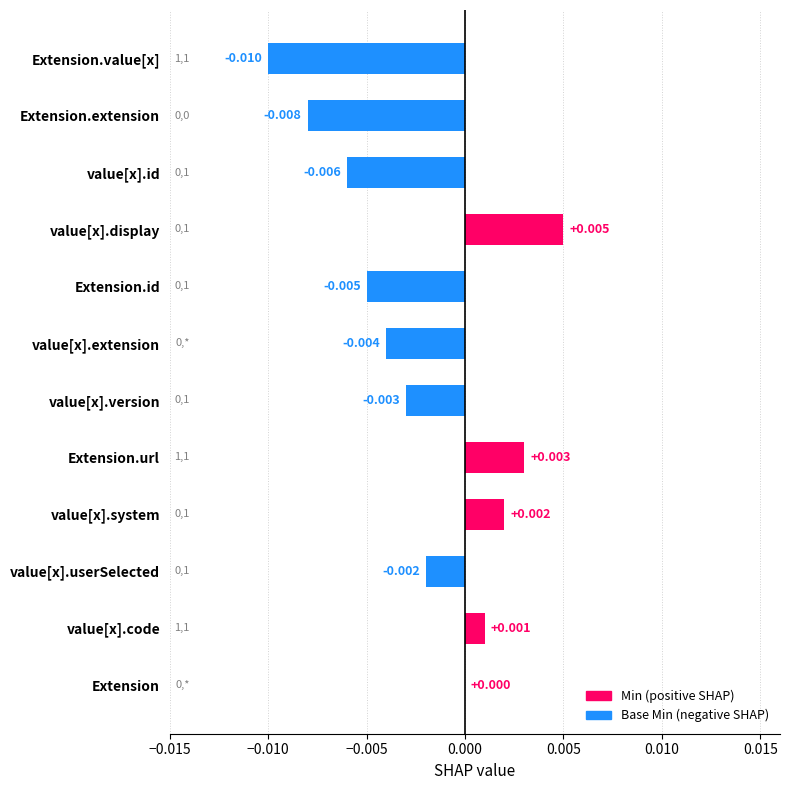

Between Extension.url and Extension.id, which is larger?

Extension.url